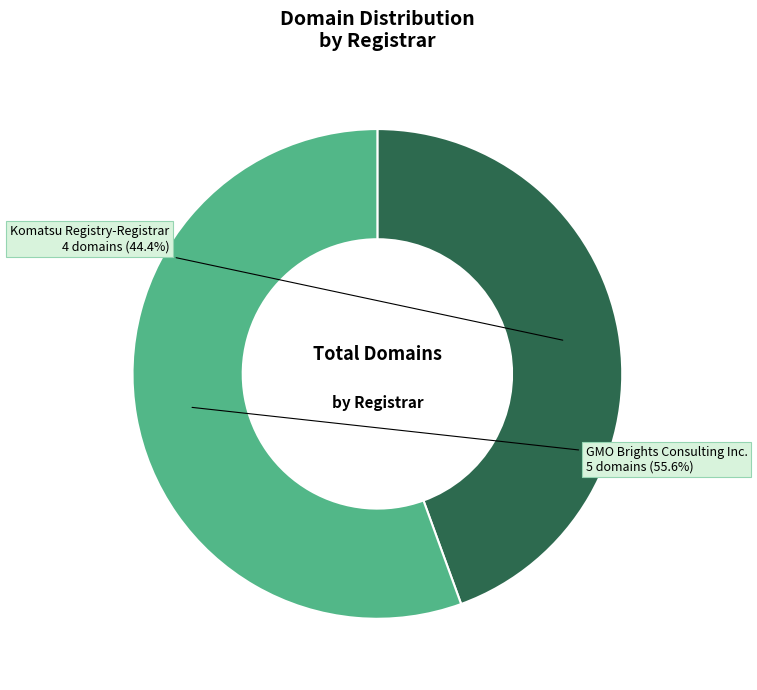

What is the ratio of the value at Komatsu Registry-Registrar to the value at GMO Brights Consulting Inc.?

0.8